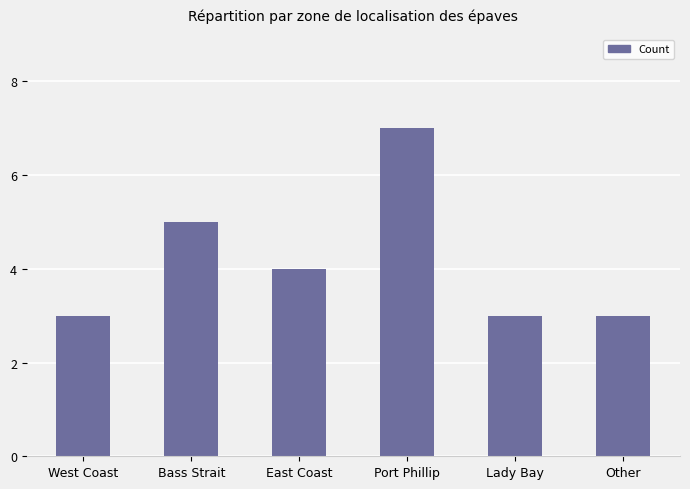

Reading left to right, what are all the values shown in this chart?

3	5	4	7	3	3